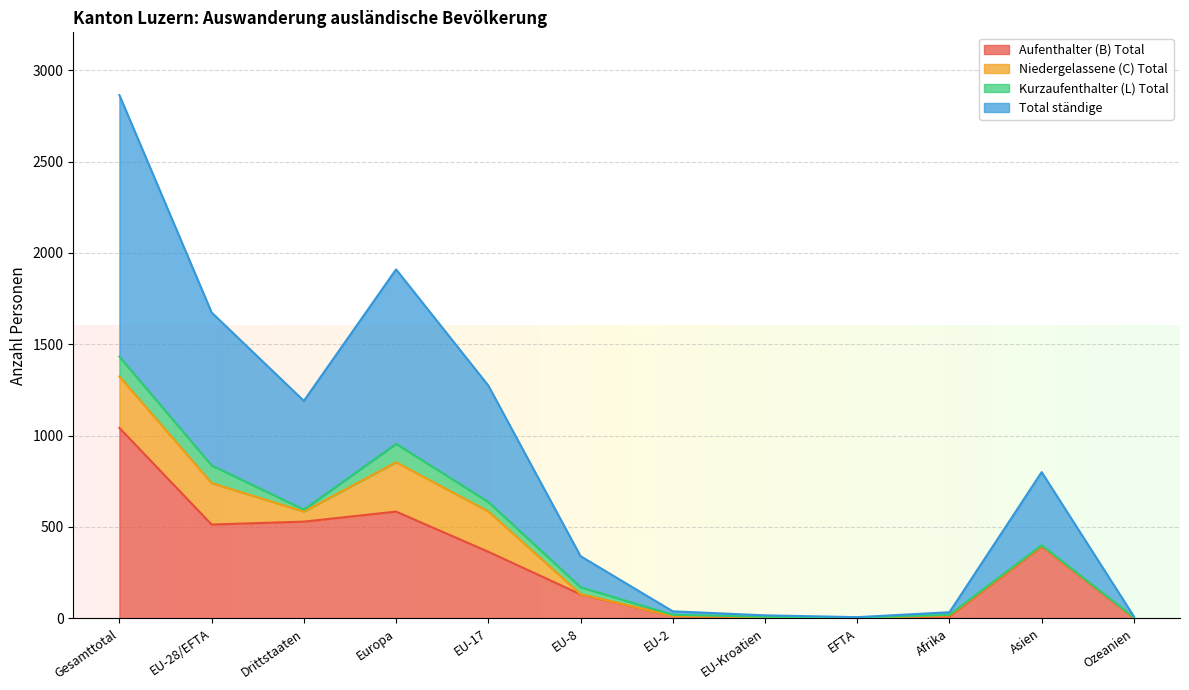

What position from the left is Asien?

11